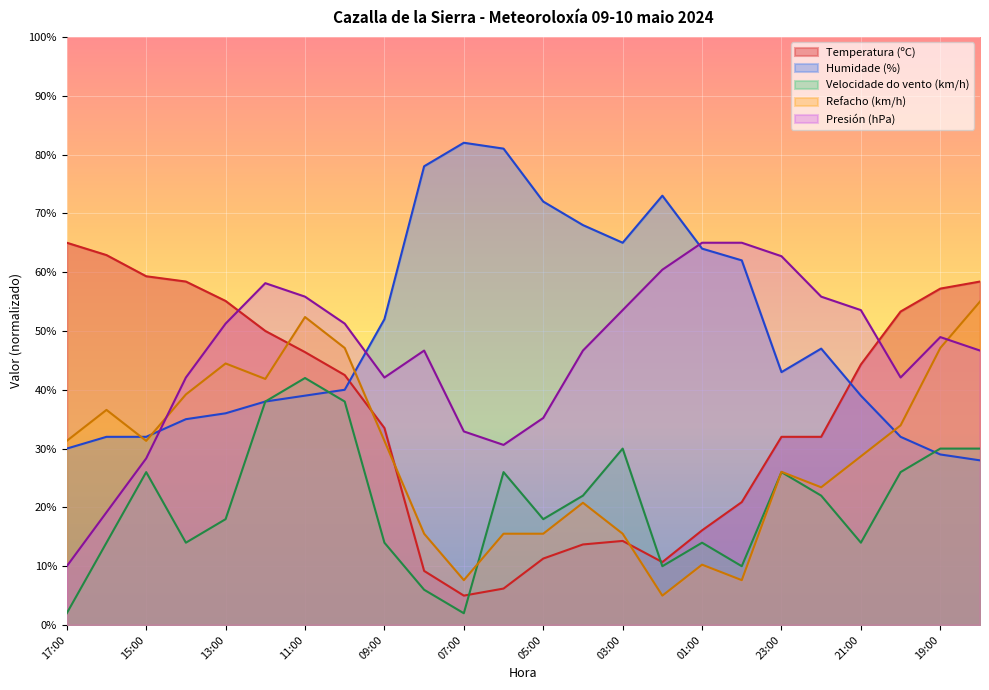

The value of Temperatura (ºC) at 23:00 is 12.8. True or false?

False